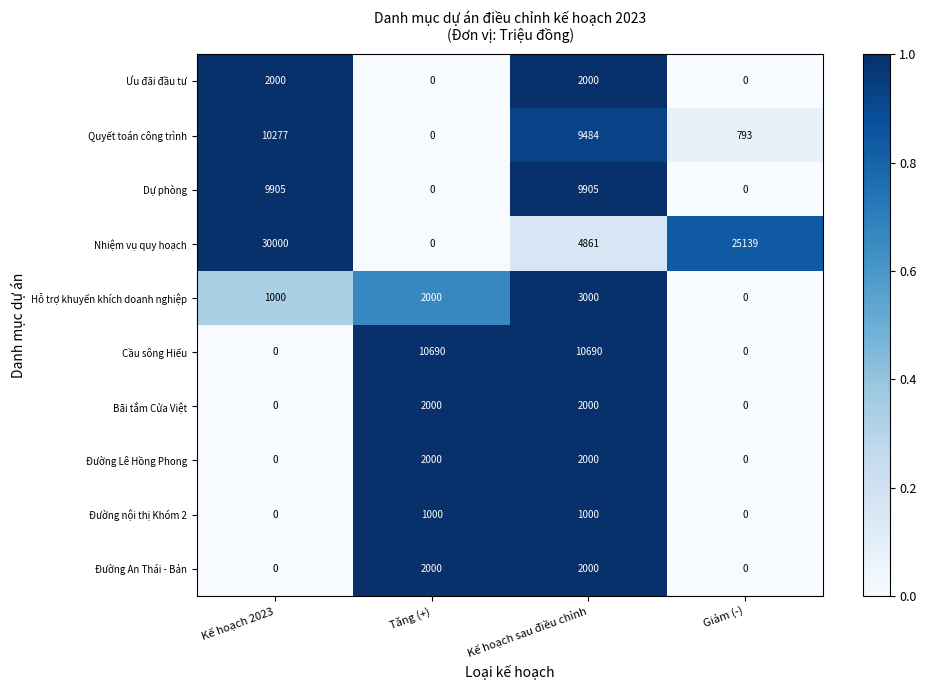

Which series has the largest total across all categories?

Nhiệm vụ quy hoạch